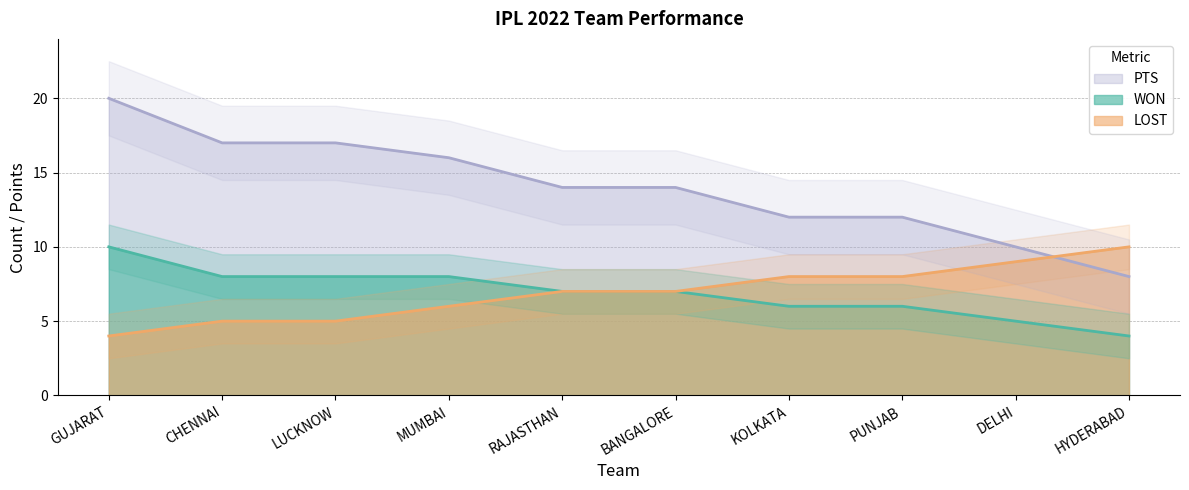

True or false: LOST and WON intersect in this chart.

False